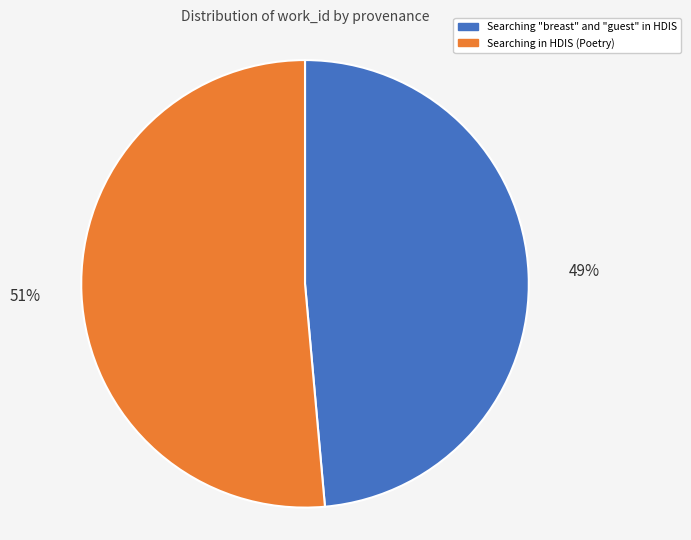

Is there a majority slice in this chart?

Yes